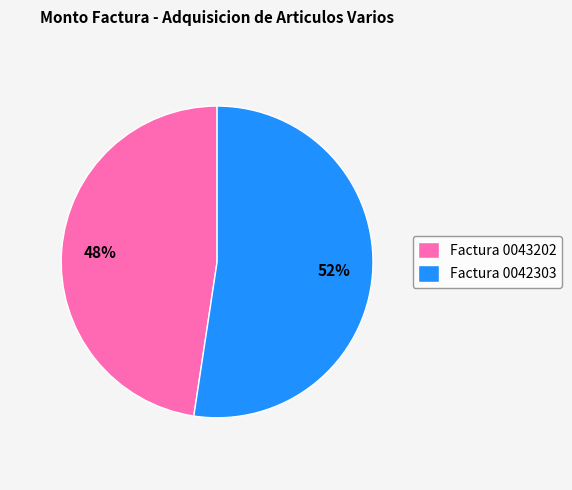

Which category has the smallest portion of the pie?

Factura 0043202